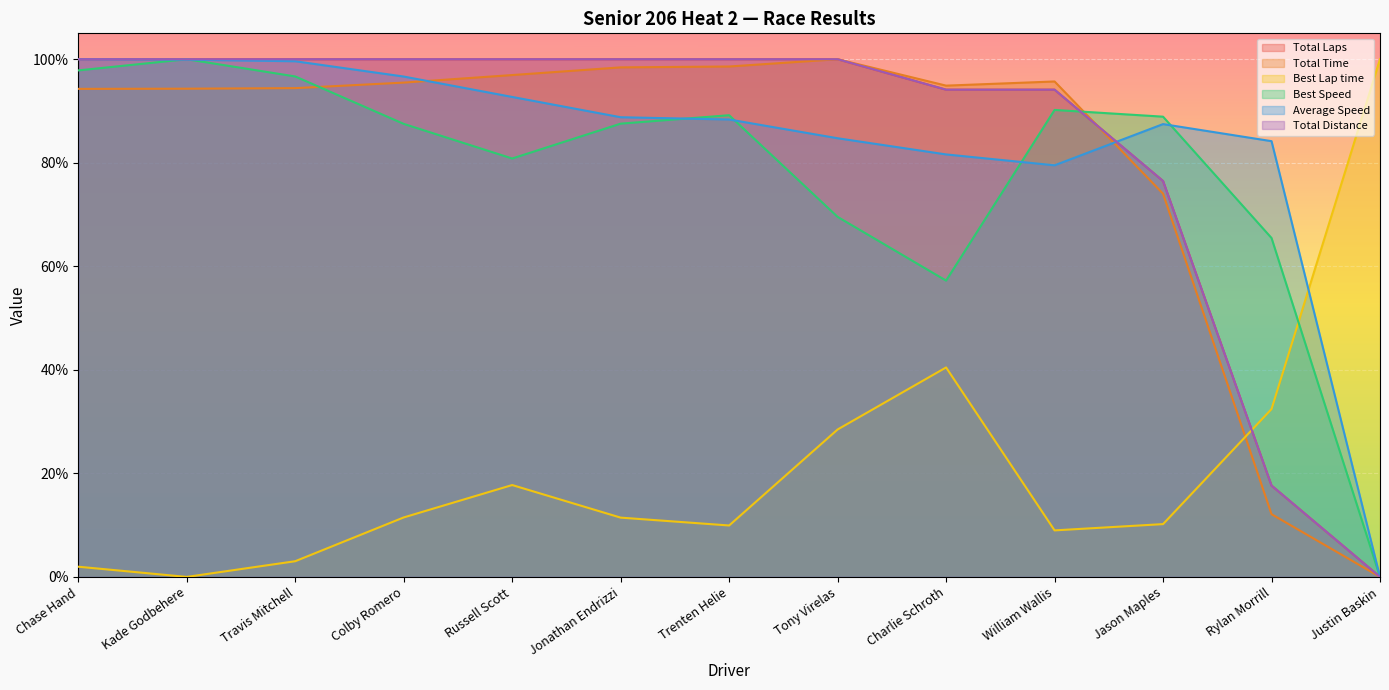

At which category is the sum across all series the highest?

Kade Godbehere